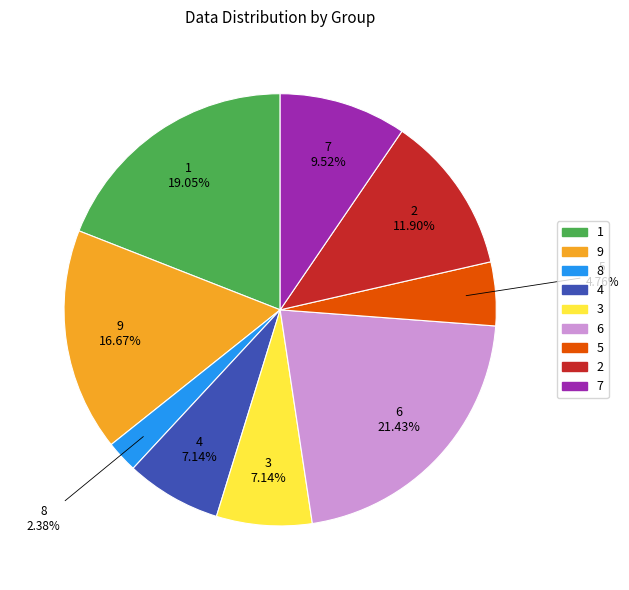

Count the number of slices in the pie.

9